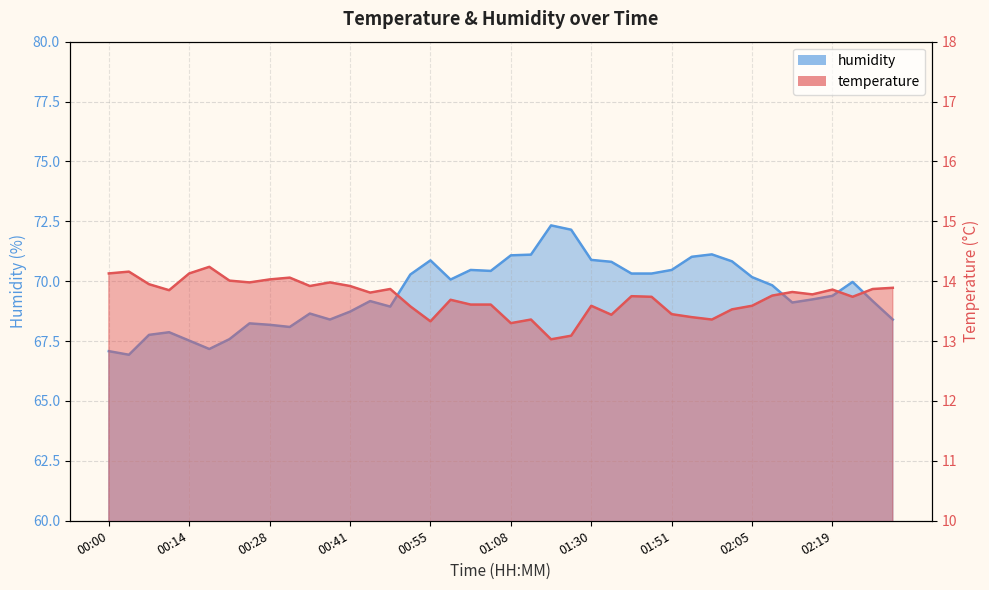

Reading left to right, list all the values displayed in this chart.

temperature: 00:00=14.1	00:04=14.2	00:07=13.9	00:11=13.8	00:14=14.1	00:17=14.2	00:21=14.0	00:24=14.0	00:28=14.0	00:31=14.1	00:34=13.9	00:38=14.0	00:41=13.9	00:45=13.8	00:48=13.9	00:51=13.6	00:55=13.3	00:58=13.7	01:01=13.6	01:05=13.6	01:08=13.3	01:12=13.4	01:15=13.0	01:18=13.1	01:30=13.6	01:33=13.4	01:37=13.8	01:48=13.7	01:51=13.4	01:55=13.4	01:58=13.4	02:02=13.5	02:05=13.6	02:08=13.8	02:12=13.8	02:15=13.8	02:19=13.9	02:22=13.7	02:26=13.9	02:29=13.9
humidity: 00:00=67.1	00:04=66.9	00:07=67.8	00:11=67.9	00:14=67.5	00:17=67.2	00:21=67.6	00:24=68.2	00:28=68.2	00:31=68.1	00:34=68.7	00:38=68.4	00:41=68.7	00:45=69.2	00:48=68.9	00:51=70.3	00:55=70.9	00:58=70.1	01:01=70.5	01:05=70.4	01:08=71.1	01:12=71.1	01:15=72.3	01:18=72.2	01:30=70.9	01:33=70.8	01:37=70.3	01:48=70.3	01:51=70.5	01:55=71.0	01:58=71.1	02:02=70.8	02:05=70.2	02:08=69.8	02:12=69.1	02:15=69.2	02:19=69.4	02:22=70.0	02:26=69.2	02:29=68.4